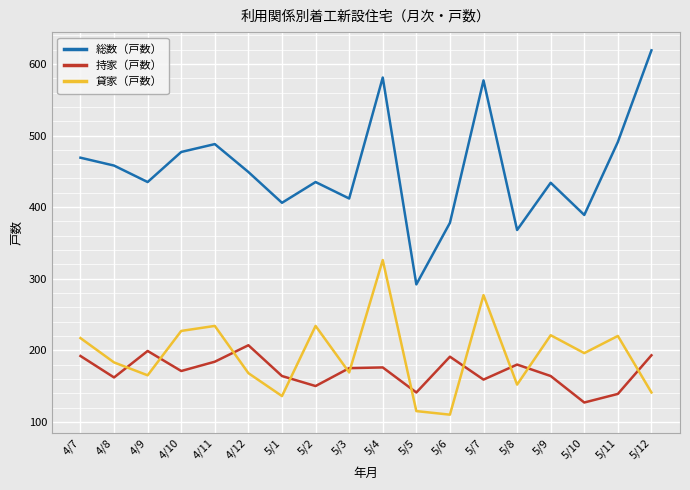

Which series has the largest range (max minus min)?

総数（戸数）